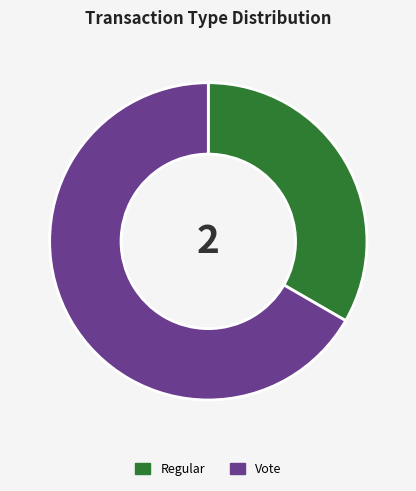

Is the sum of Vote and Regular greater than half?

Yes